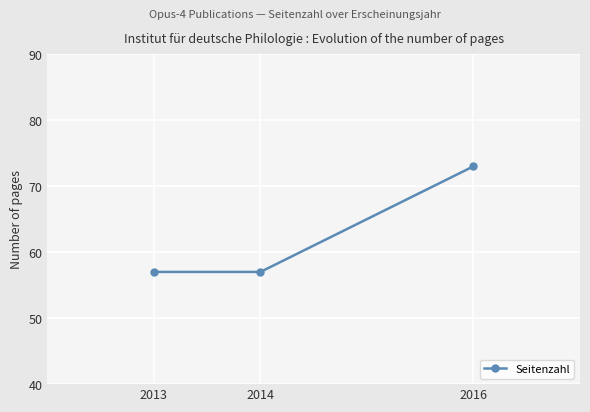

Which has a higher value, 2016 or 2013?

2016